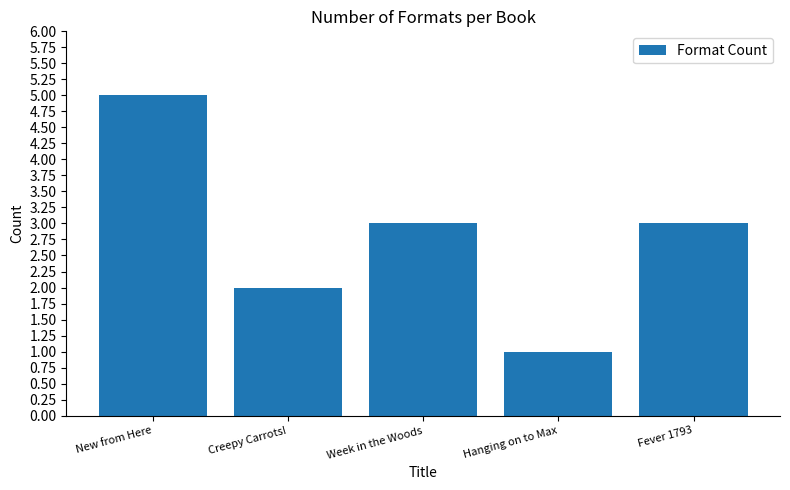

The chart shows a value of 1 at Hanging on to Max. True or false?

True